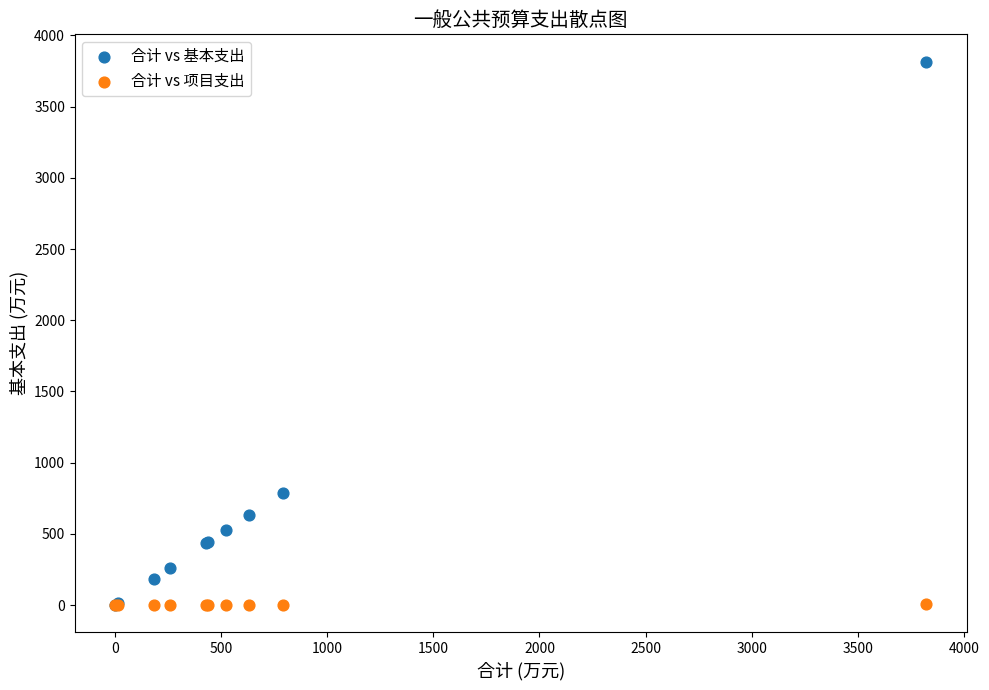

Which series has the widest spread of Y values?

合计 vs 基本支出